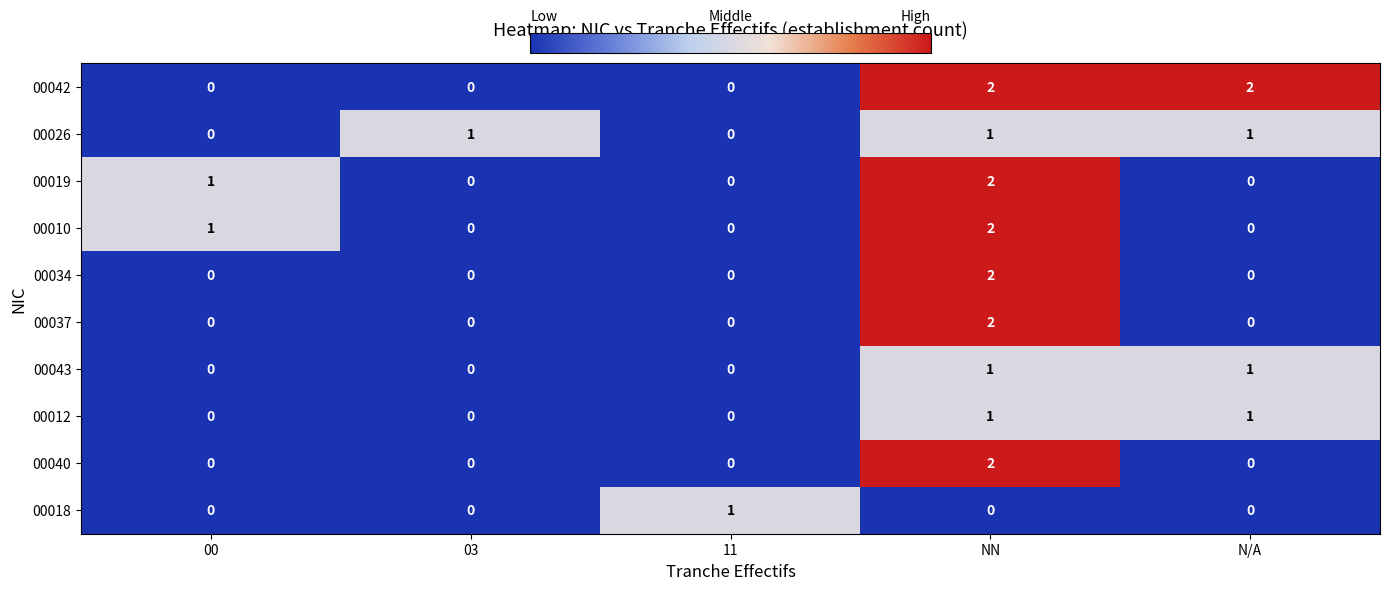

Which series has the largest total across all categories?

00042